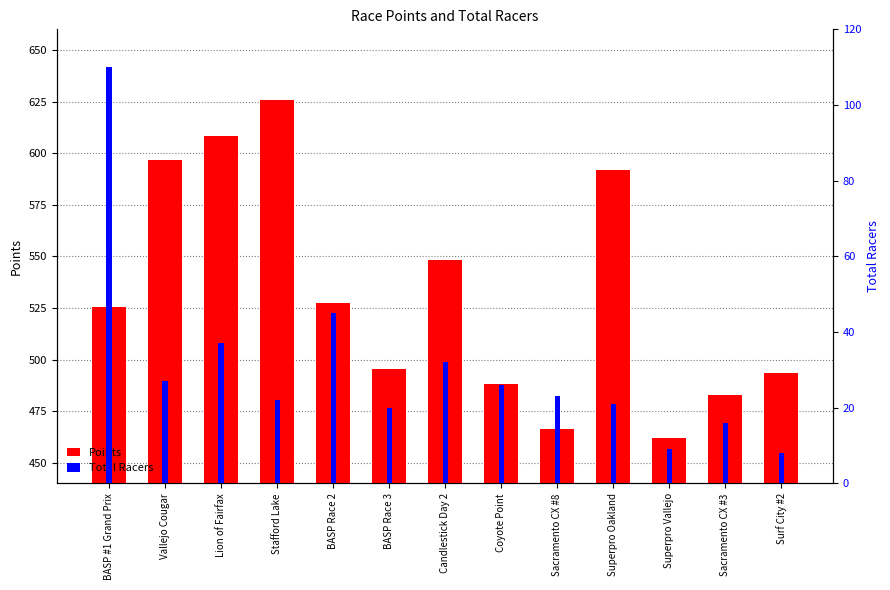

At which label does Points reach its peak?

Stafford Lake